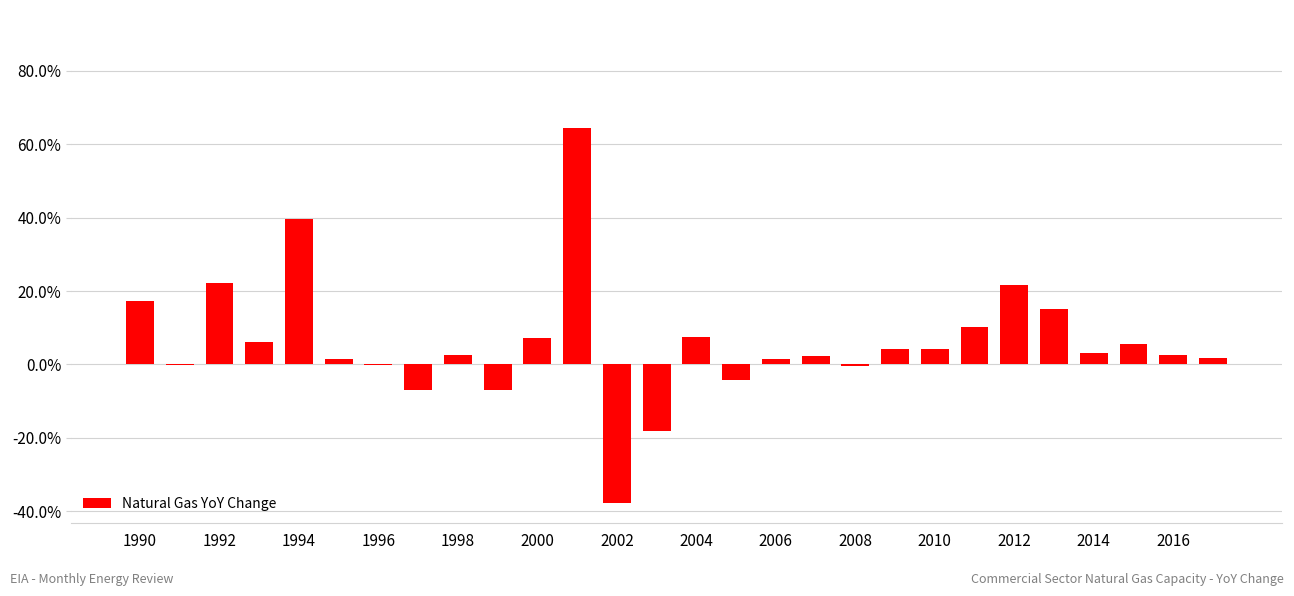

Are the bars horizontal?

No